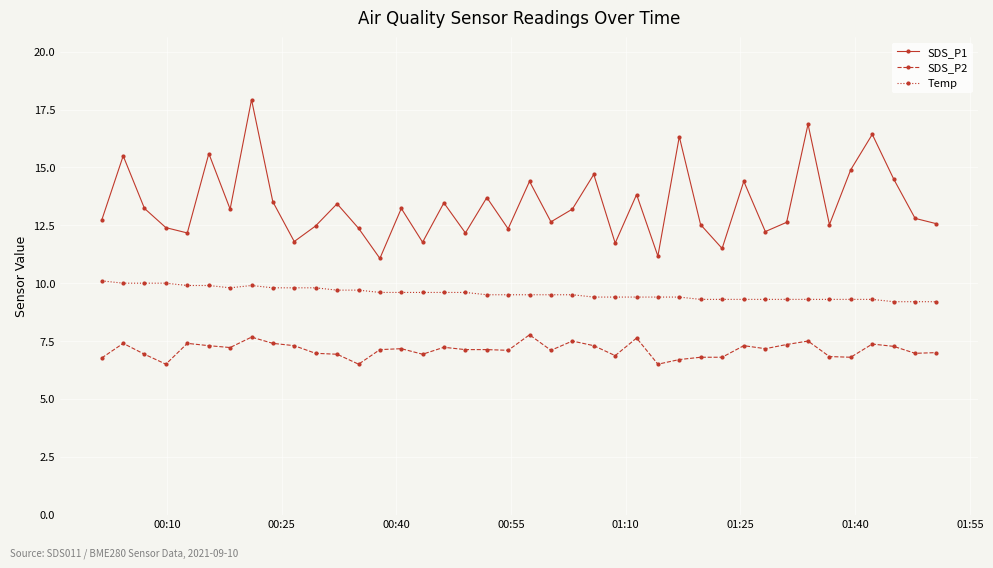

What is the minimum value for SDS_P2?

6.5